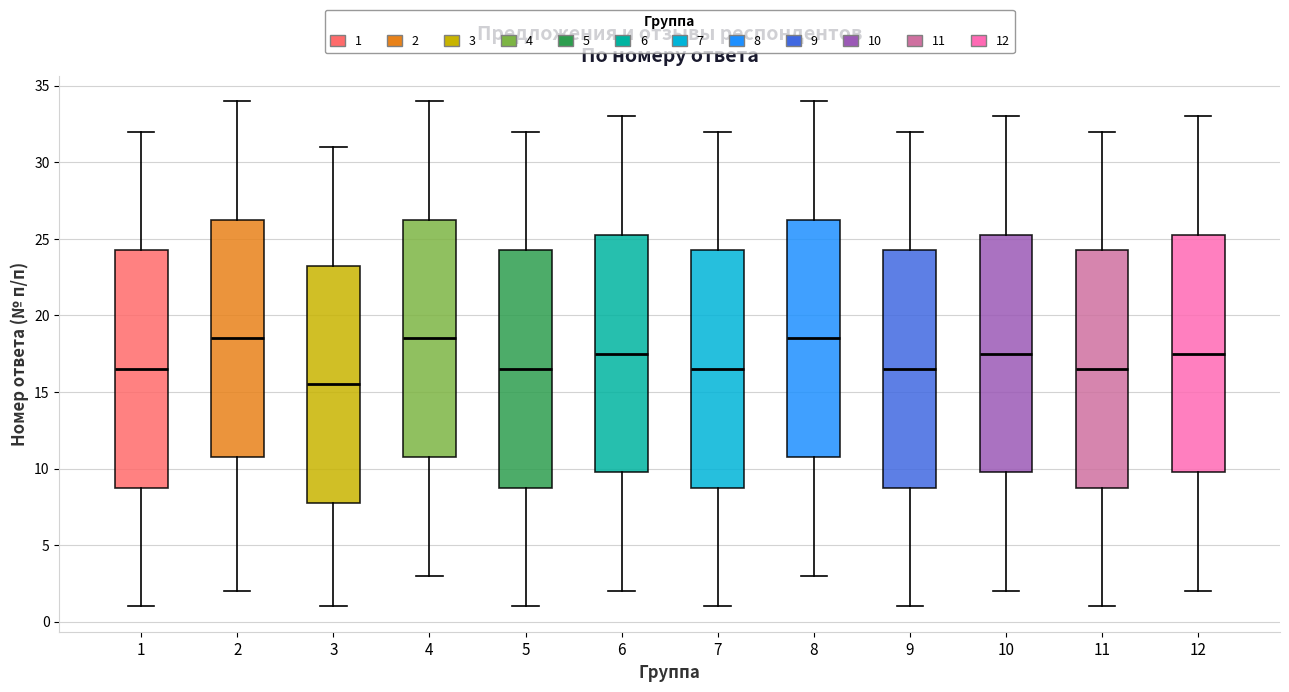

Which box's median line is the lowest?

3